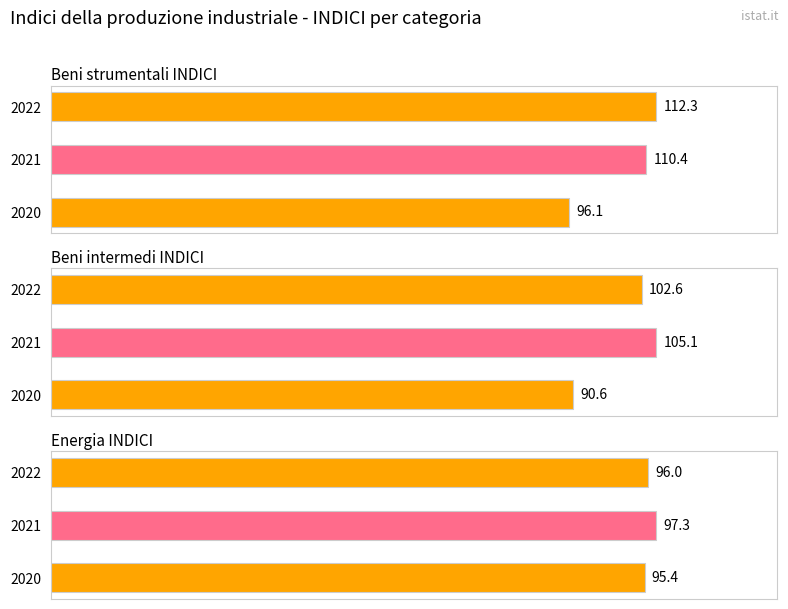

What is the total value across all series at 2021?

312.8